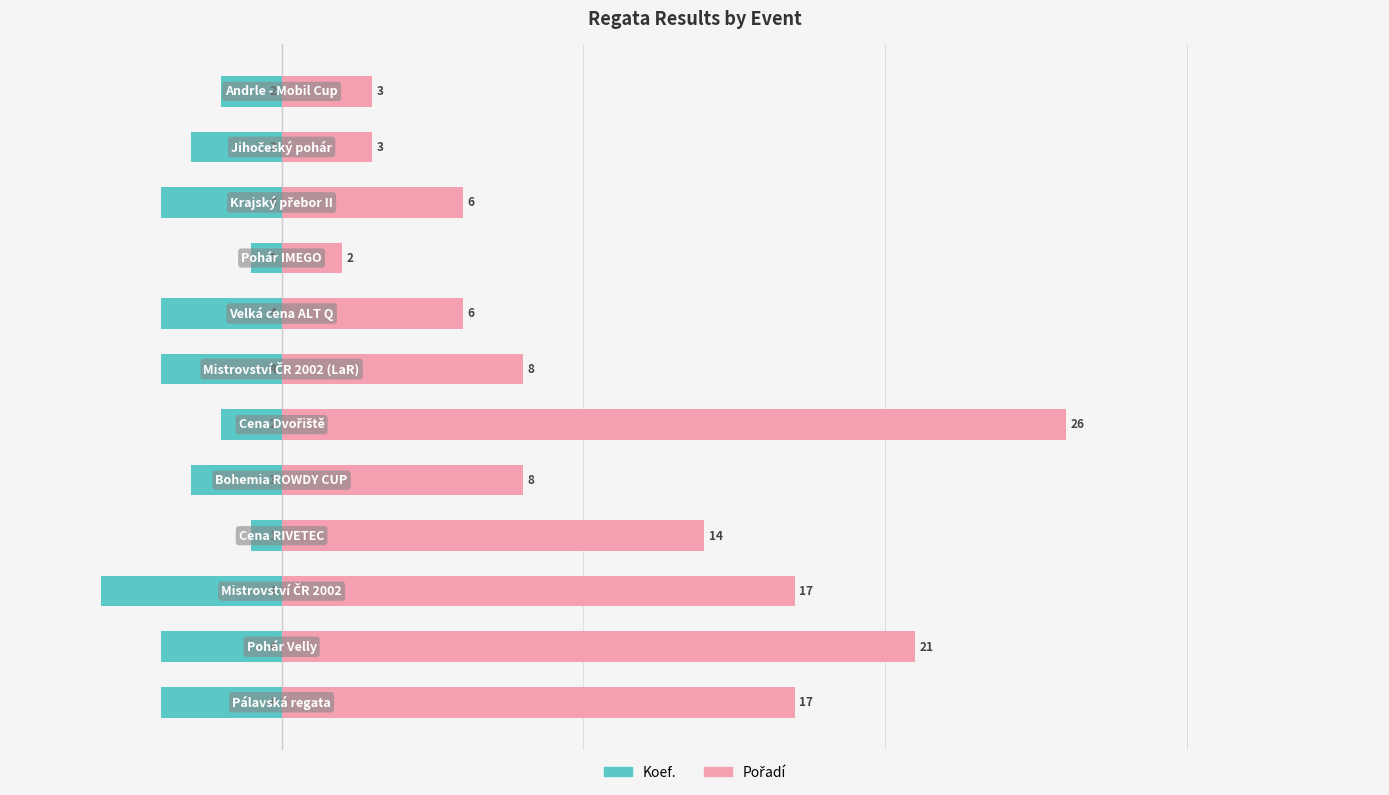

Rank the series by their average value, from lowest to highest.

Koef., Pořadí